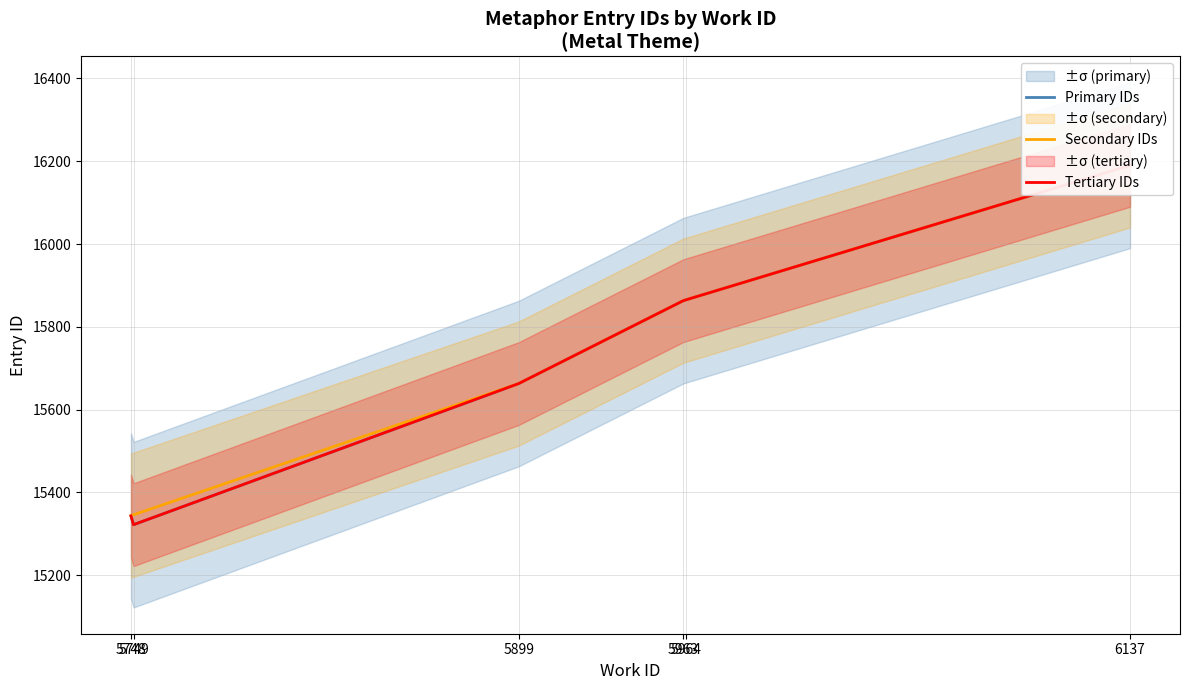

What is the difference between the maximum and minimum values in the Primary IDs series?

868